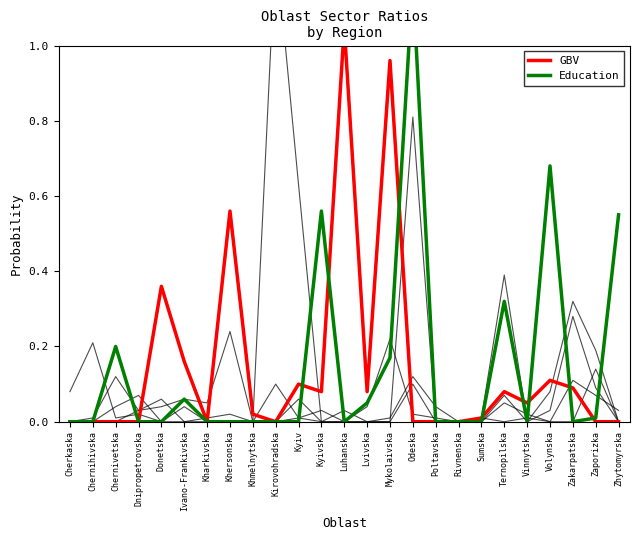

Reading left to right, what are all the values shown in this chart?

CP: 0.1	0.2	0.0	0.0	0.0	0.0	0.0	0.0	0.0	1.3	0.6	0.0	0.0	0.0	0.0	0.8	0.0	0.0	0.0	0.4	0.0	0.1	0.3	0.2	0.0
Shelter/NFI: 0.0	0.0	0.0	0.0	0.0	0.1	0.1	0.2	0.0	0.0	0.0	0.0	0.0	0.0	0.2	0.0	0.0	0.0	0.0	0.1	0.0	0.0	0.1	0.1	0.0
MPC: 0.0	0.0	0.1	0.0	0.1	0.0	0.0	0.0	0.0	0.0	0.1	0.0	0.0	0.0	0.0	0.1	0.0	0.0	0.0	0.0	0.0	0.0	0.0	0.1	0.0
Protection Total: 0.0	0.0	0.0	0.1	0.0	0.0	0.0	0.0	0.0	0.1	0.0	0.0	0.0	0.0	0.0	0.1	0.0	0.0	0.0	0.1	0.0	0.0	0.3	0.1	0.0
GBV (EM1): 0.0	0.0	0.0	0.0	0.4	0.2	0.0	0.6	0.0	0.0	0.1	0.1	1.1	0.1	1.0	0.0	0.0	0.0	0.0	0.1	0.1	0.1	0.1	0.0	0.0
Education (SARIMA): 0.0	0.0	0.2	0.0	0.0	0.1	0.0	0.0	0.0	0.0	0.0	0.6	0.0	0.1	0.2	1.2	0.0	0.0	0.0	0.3	0.0	0.7	0.0	0.0	0.6